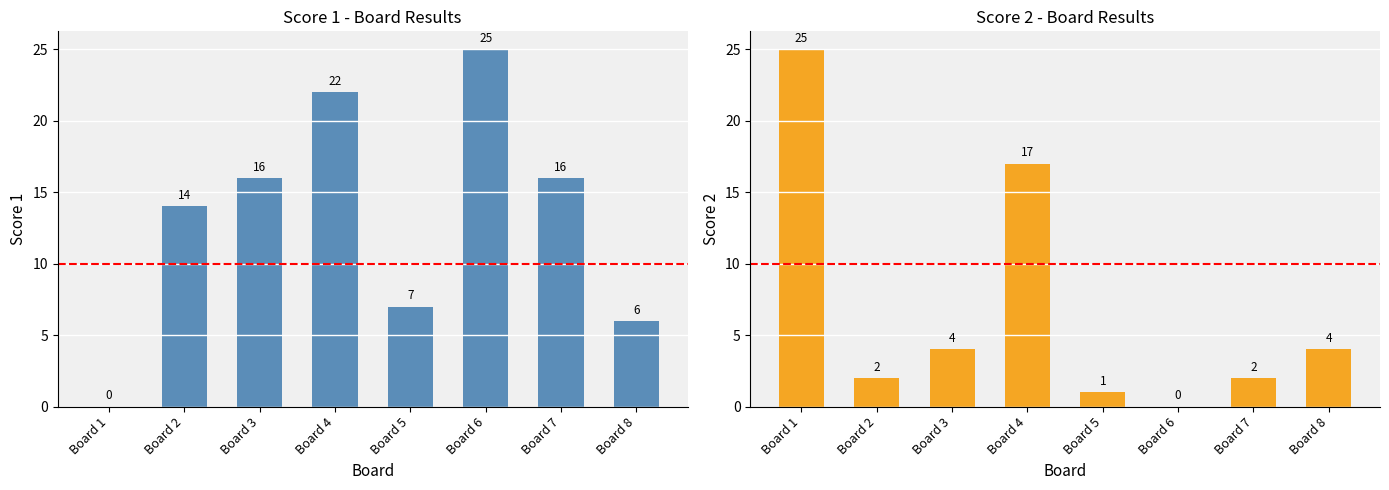

What are all the series names shown in the legend?

Score 1, Score 2